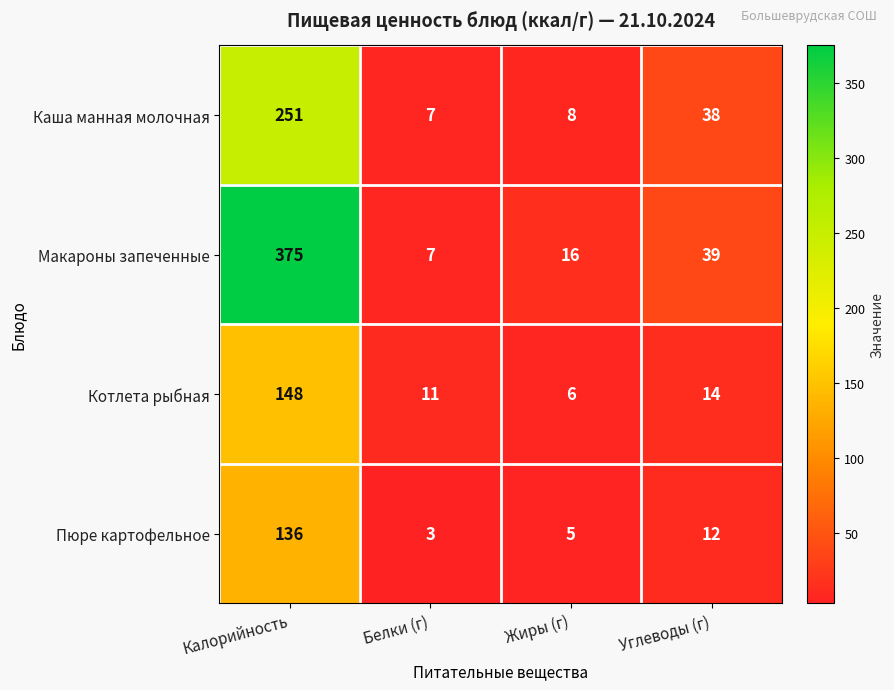

Count the number of data series in this chart.

4